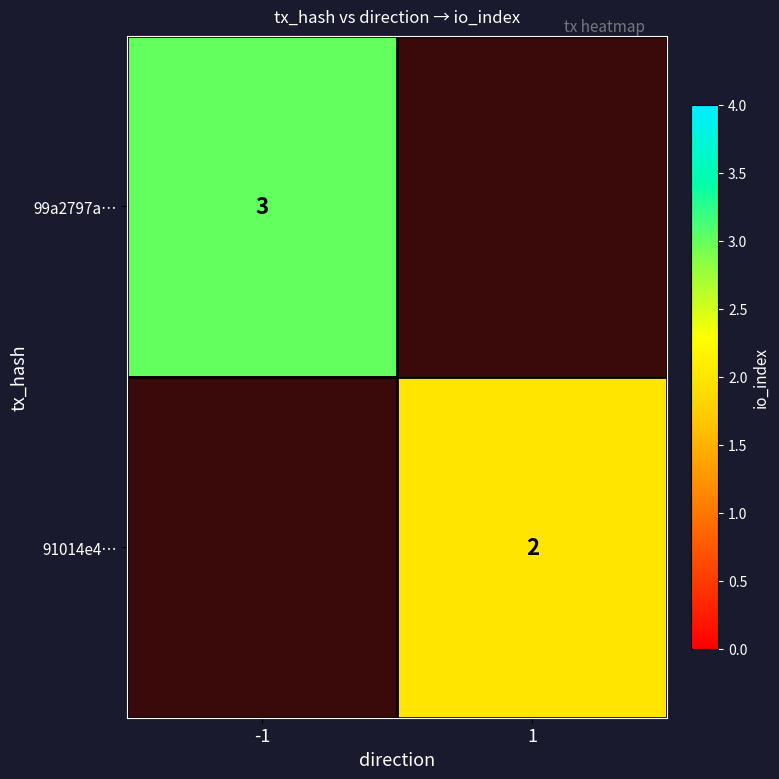

Which has a higher value, 1 or -1?

-1